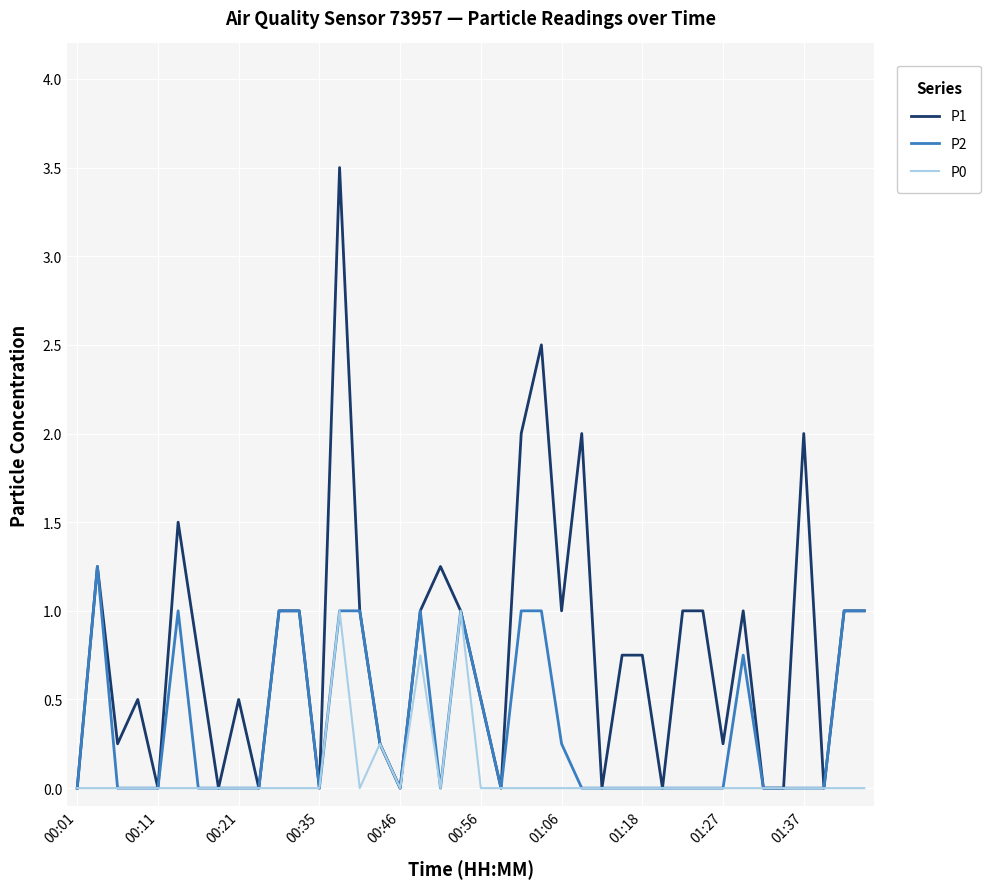

List the series in order of their peak value, lowest first.

P0, P2, P1